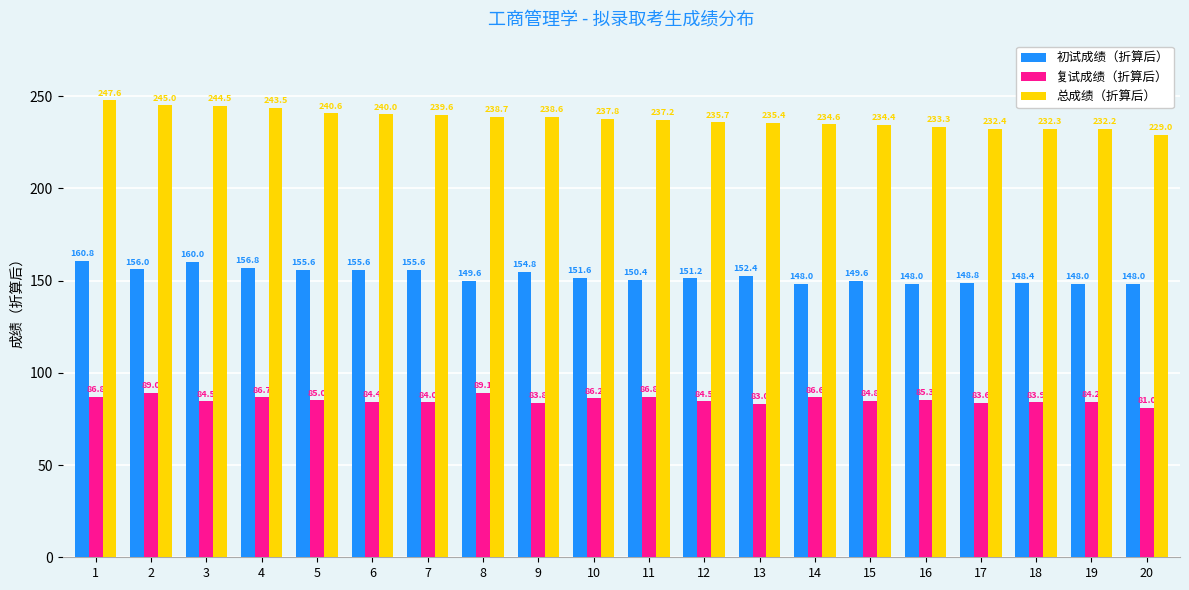

Reading left to right, transcribe all the data shown in this chart.

初试成绩（折算后）: 160.8	156.0	160.0	156.8	155.6	155.6	155.6	149.6	154.8	151.6	150.4	151.2	152.4	148.0	149.6	148.0	148.8	148.4	148.0	148.0
复试成绩（折算后）: 86.8	89.0	84.5	86.7	85.0	84.4	84.0	89.1	83.8	86.2	86.8	84.5	83.0	86.6	84.8	85.3	83.6	83.9	84.2	81.0
总成绩（折算后）: 247.6	245.0	244.5	243.5	240.6	240.0	239.6	238.7	238.6	237.8	237.2	235.7	235.4	234.6	234.4	233.3	232.4	232.3	232.2	229.0